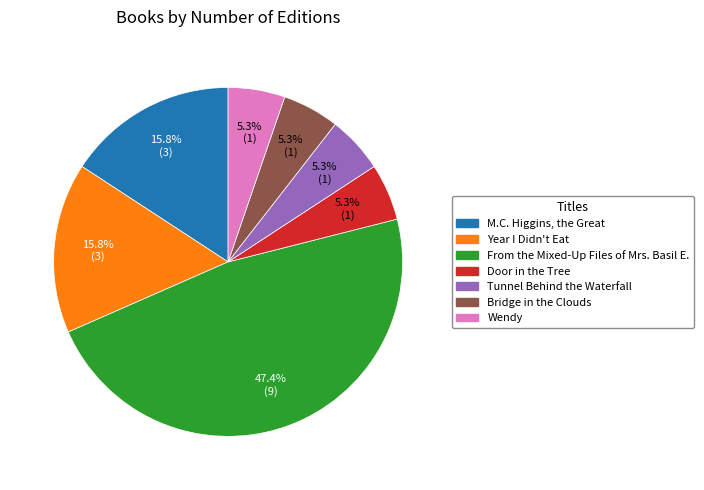

What is the largest slice in the pie chart?

From the Mixed-Up Files of Mrs. Basil E.